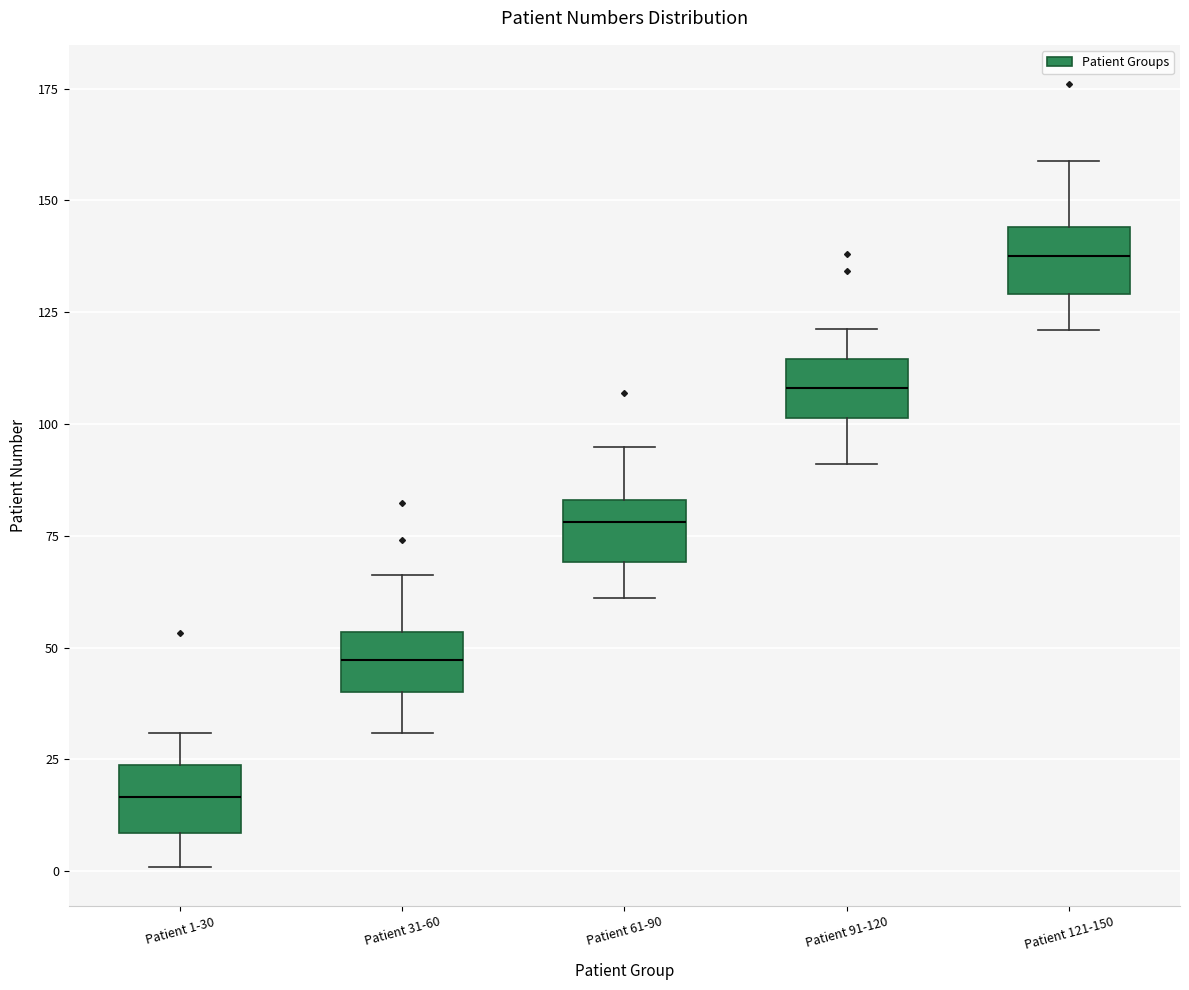

Which box has the lowest median line?

Patient 1-30